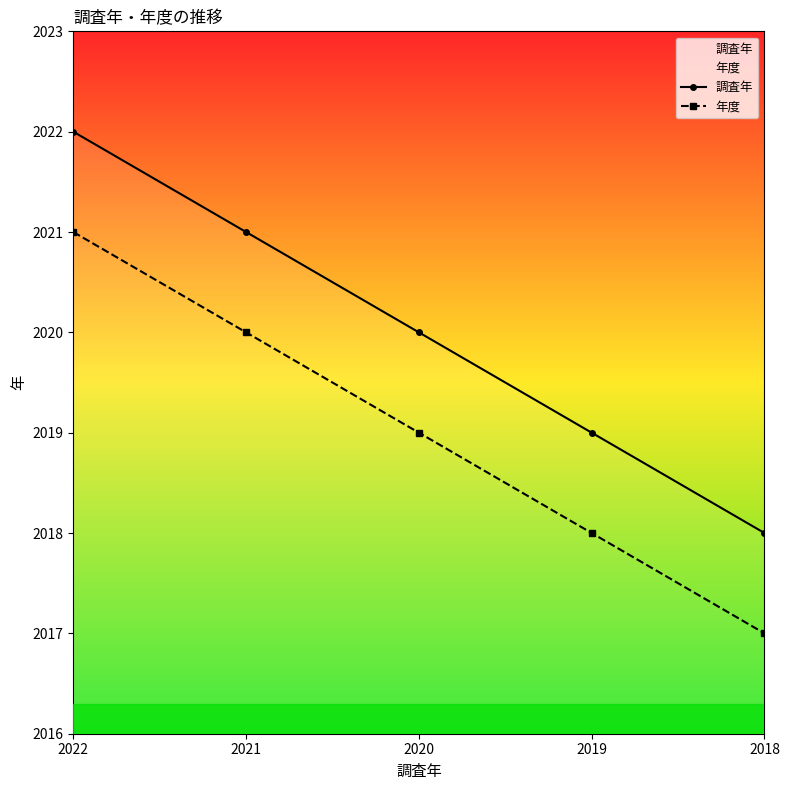

At which label does 年度 first exceed 2019?

2022